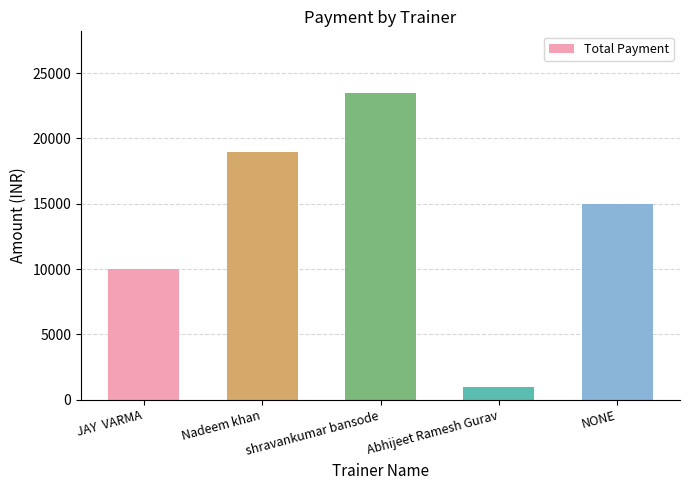

What is the label of the 2nd bar from the right?

Abhijeet Ramesh Gurav